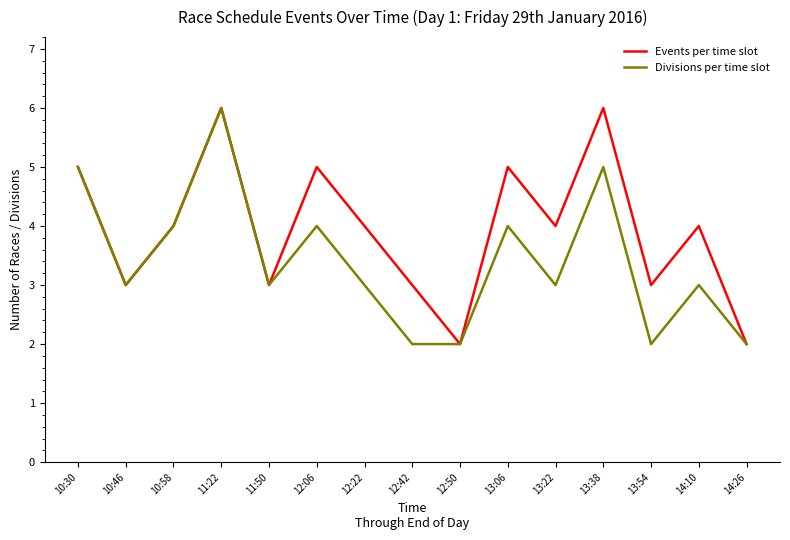

True or false: Events per time slot has a value of 4 at 13:22.

True